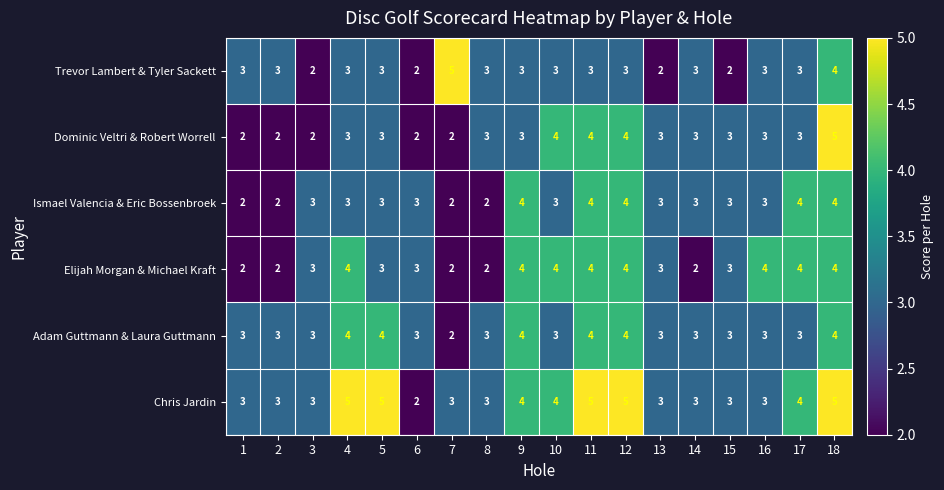

How many data points in Trevor Lambert & Tyler Sackett are less than 3?

4